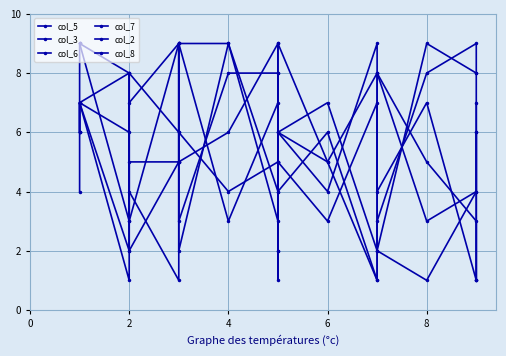

Which series has the largest total across all categories?

col_8